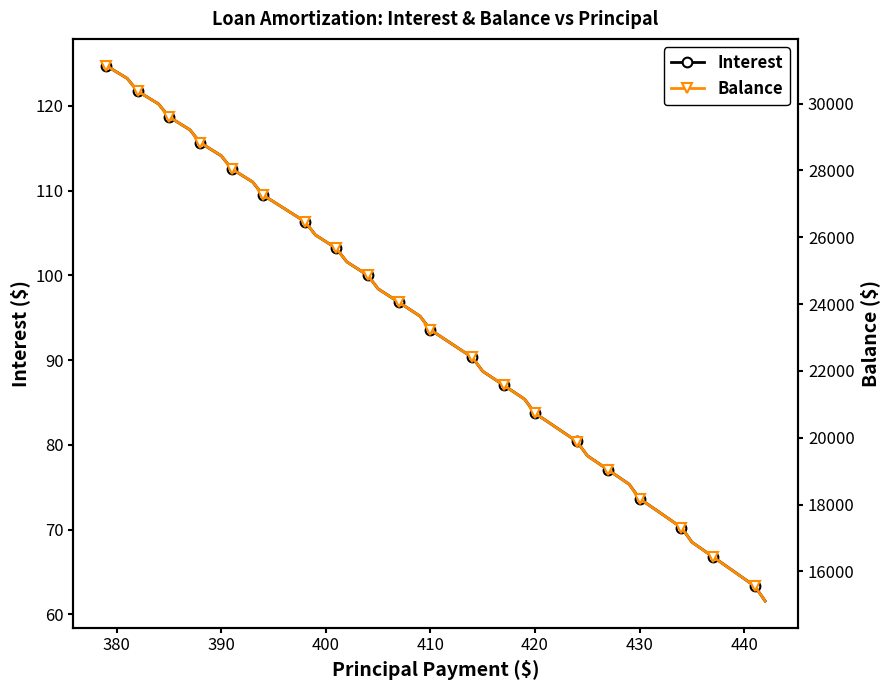

Rank the series by their maximum value, from lowest to highest.

Interest, Balance